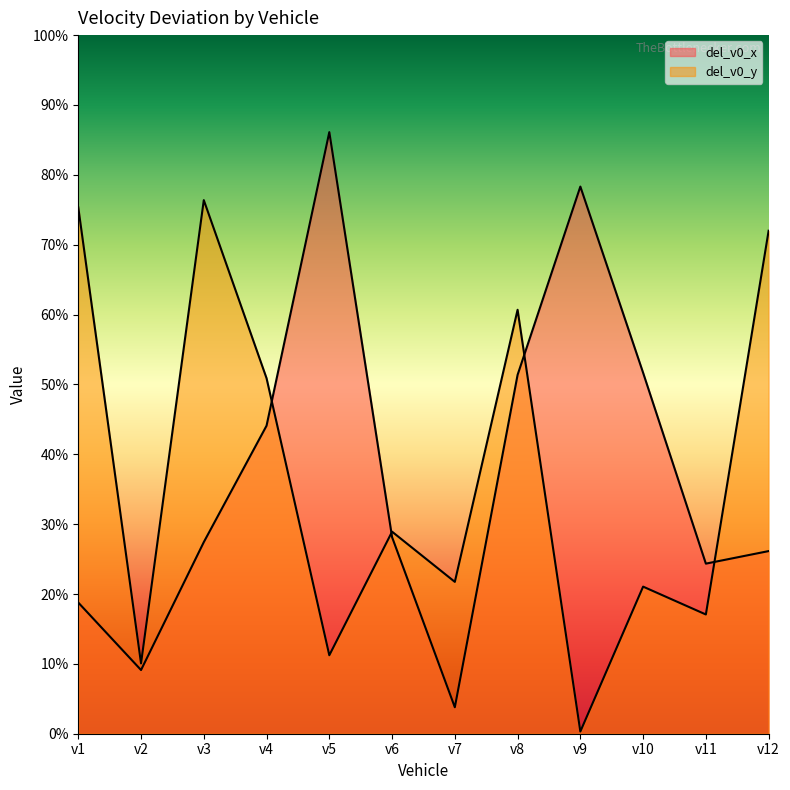

How many data points in del_v0_y are less than 28?

6